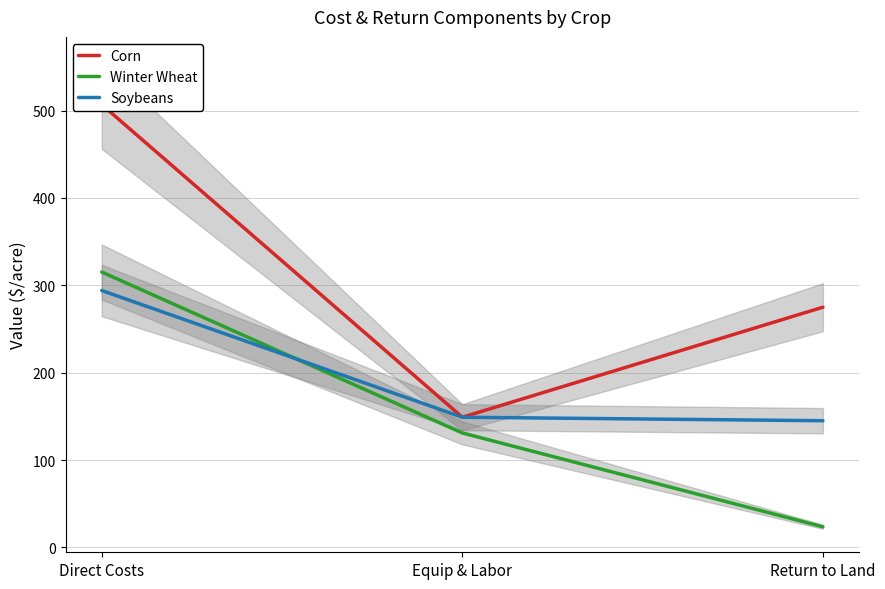

How many lines are shown in the chart?

3